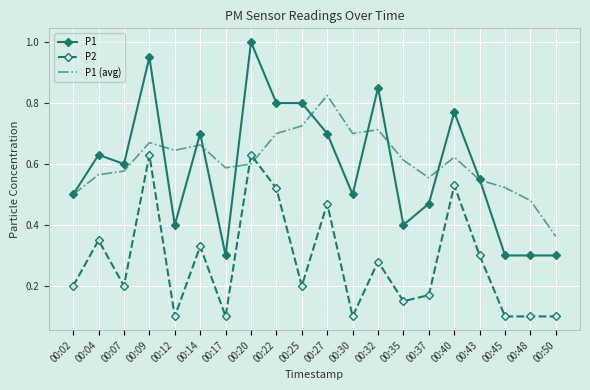

The value of P1 (avg) at 00:35 is 0.3. True or false?

False